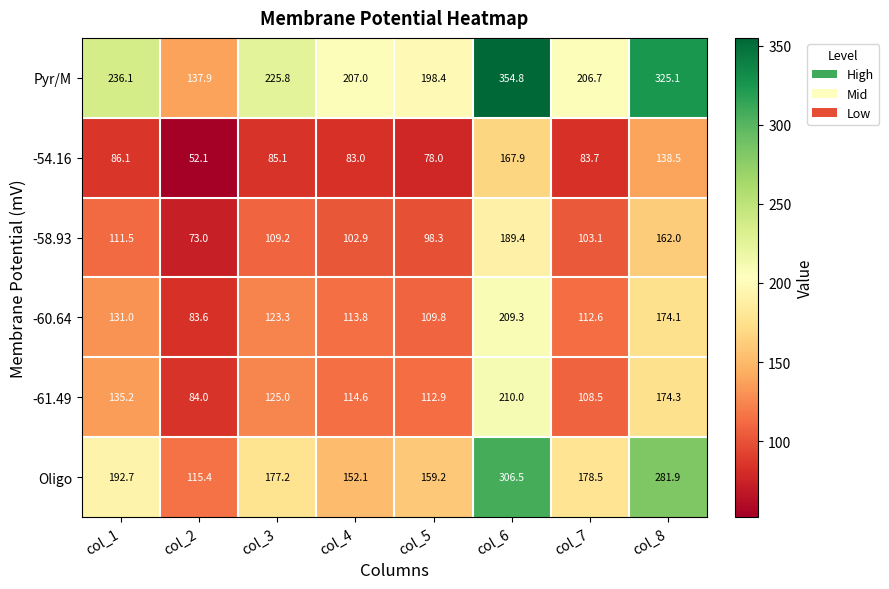

What is the total value across all series at col_7?

793.1